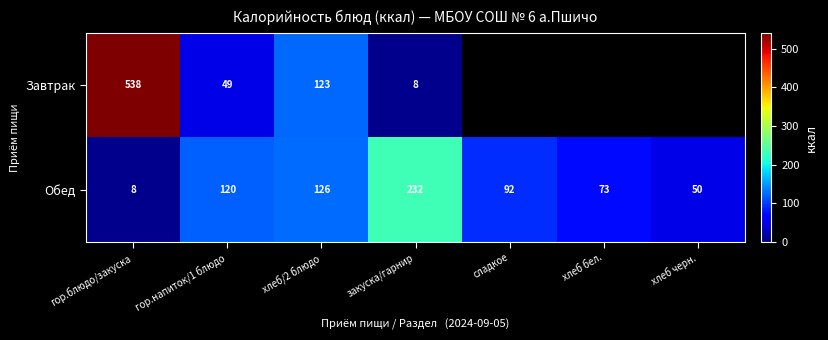

Where does the Обед series first go above 92?

гор.напиток/1 блюдо